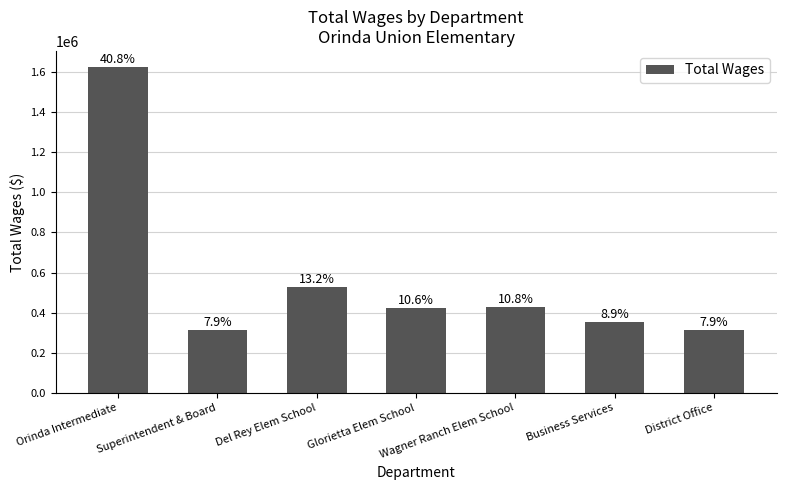

The value at Business Services is 354035. True or false?

True